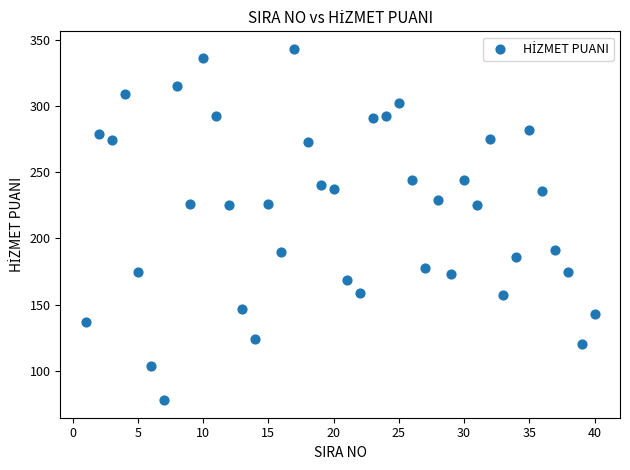

What is the range of Y values (max minus min)?

265